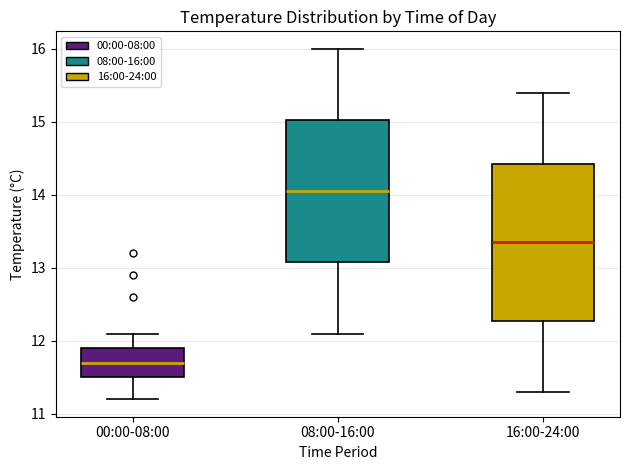

Reading left to right, read every box against the y-axis: the position of its median line, the range the box covers, and the ends of its whiskers. The values are not printed on the chart, so give them approximately, as read against the axis.

00:00-08:00: median 11.7, box 11.5 to 11.9, whiskers 11.2 to 12.1
08:00-16:00: median 14.1, box 13.1 to 15.0, whiskers 12.1 to 16.0
16:00-24:00: median 13.4, box 12.3 to 14.4, whiskers 11.3 to 15.4